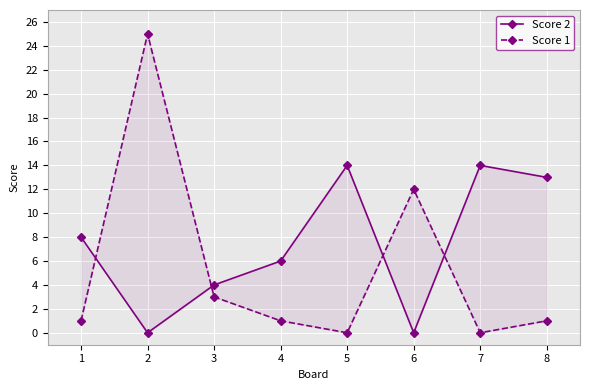

List the series in order of their peak value, highest first.

Score 1, Score 2